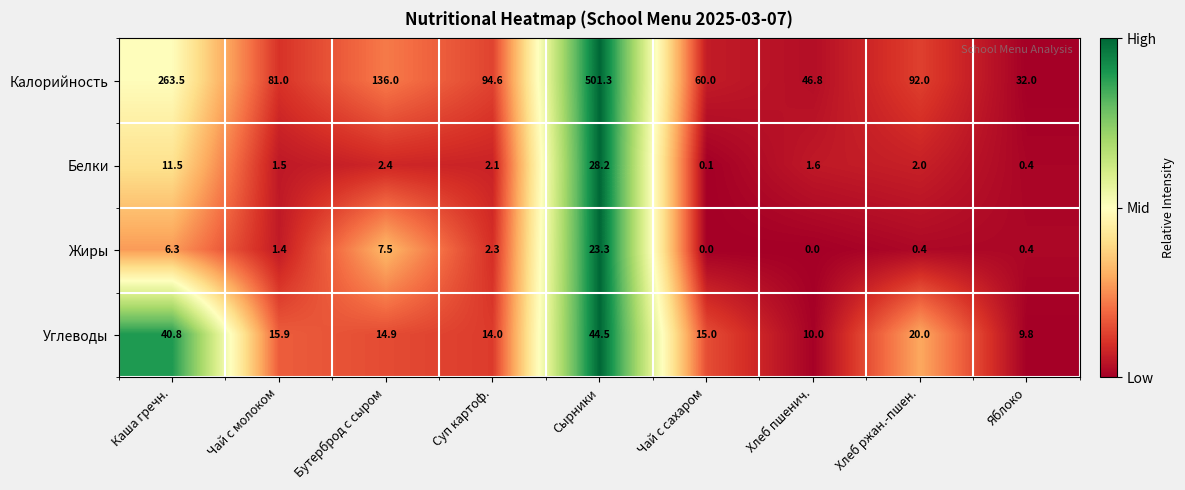

Is it true that Белки equals 2.9 at Хлеб ржан.-пшен.?

False